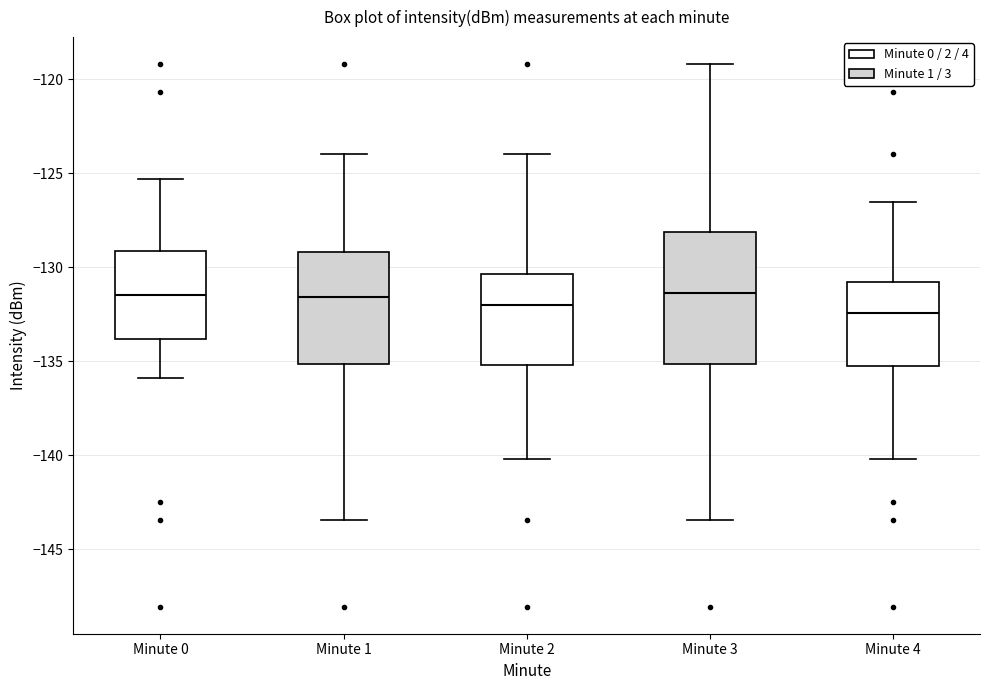

Which box is the tallest, from its lower edge to its upper edge?

Minute 3